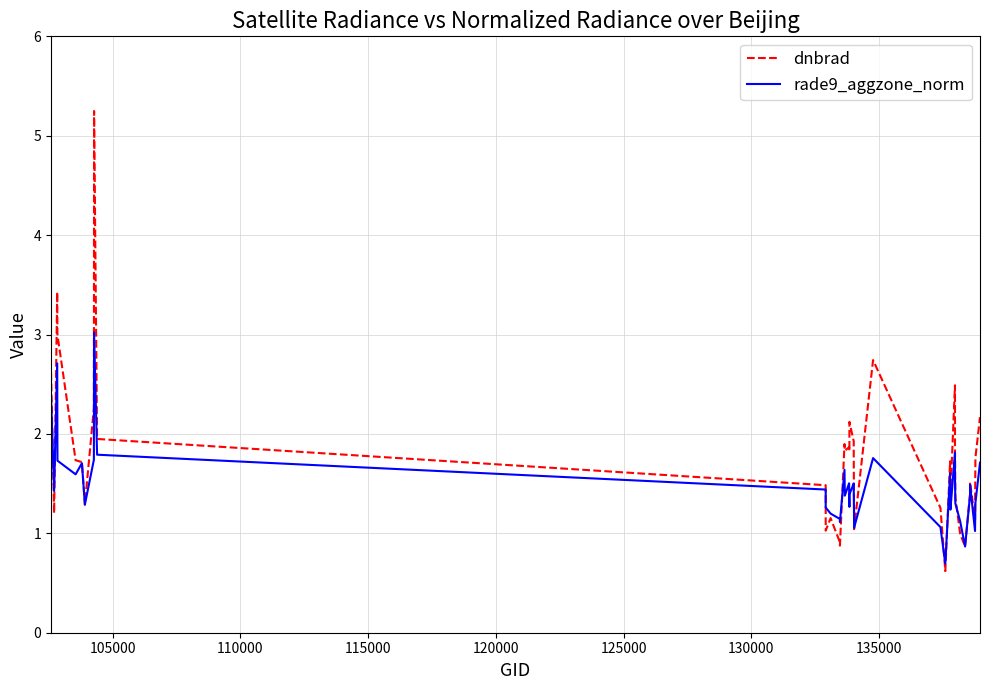

After their last crossing, which series has the higher values: dnbrad or rade9_aggzone_norm?

dnbrad